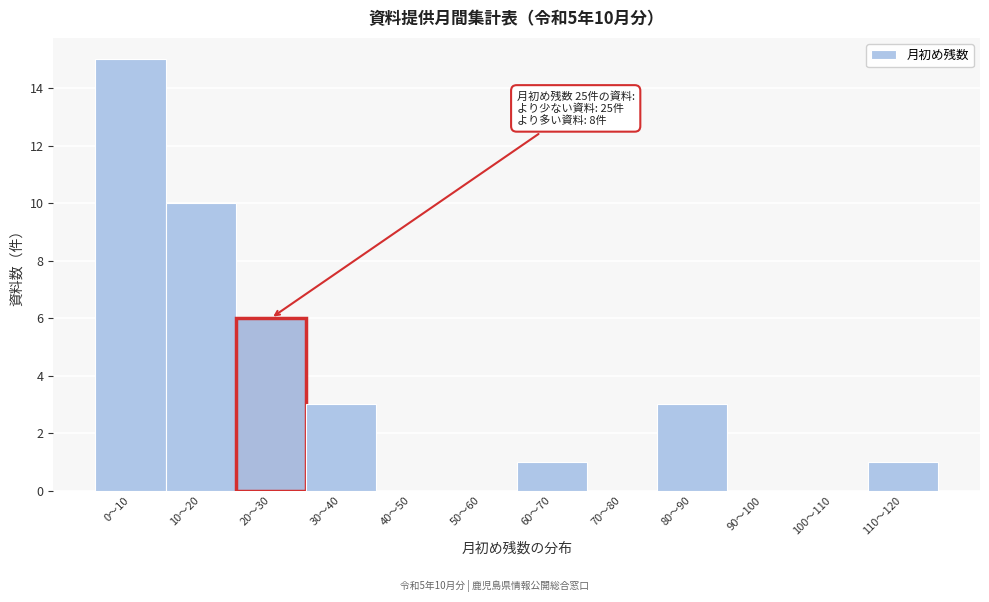

Reading right to left, what are all the values shown in this chart?

110〜120=1	100〜110=0	90〜100=0	80〜90=3	70〜80=0	60〜70=1	50〜60=0	40〜50=0	30〜40=3	20〜30=6	10〜20=10	0〜10=15